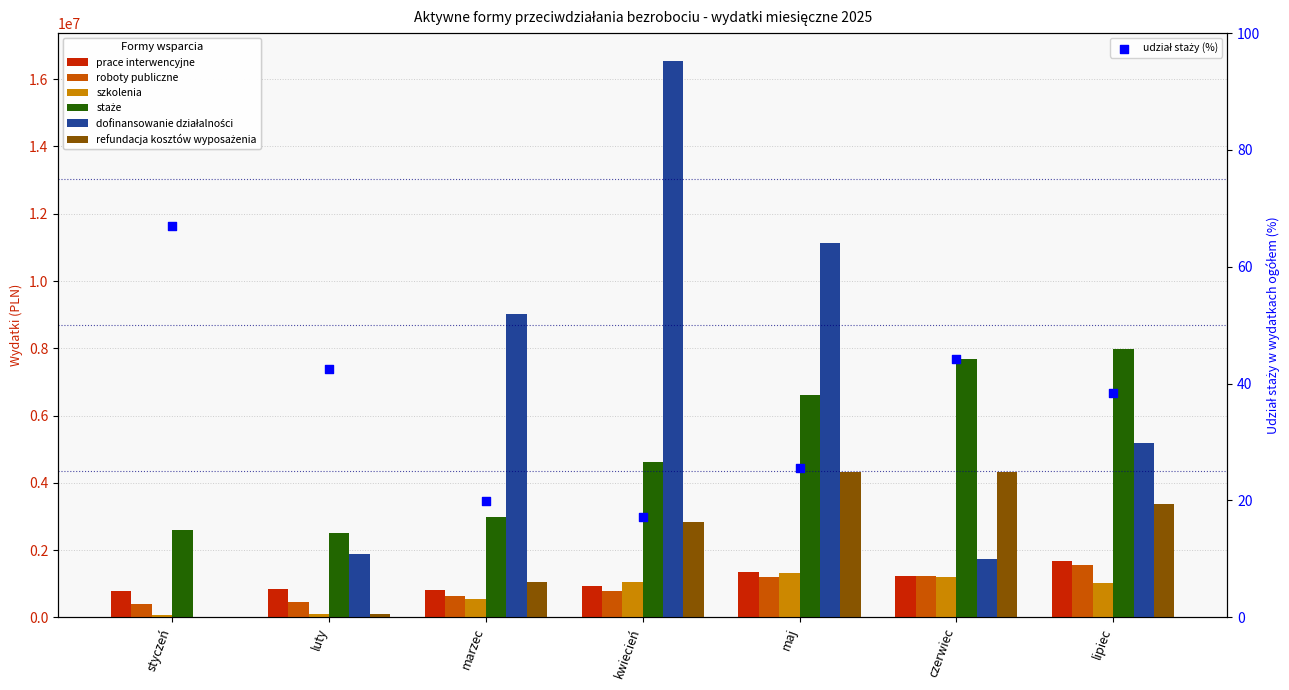

Is the value of roboty publiczne at luty greater than the value of szkolenia at kwiecień?

No